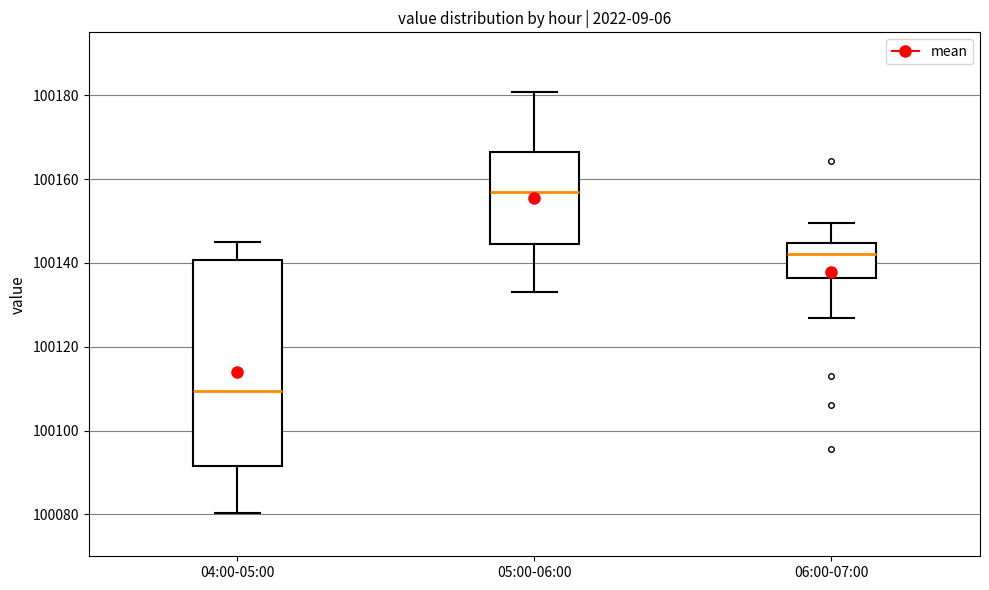

Which box has the lowest median line?

04:00-05:00